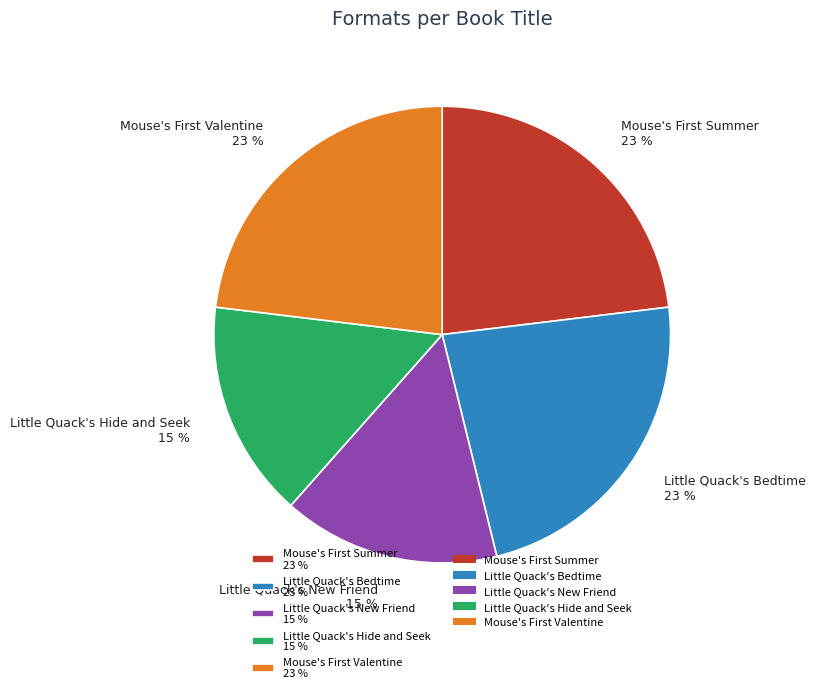

Does any single category account for the majority?

No